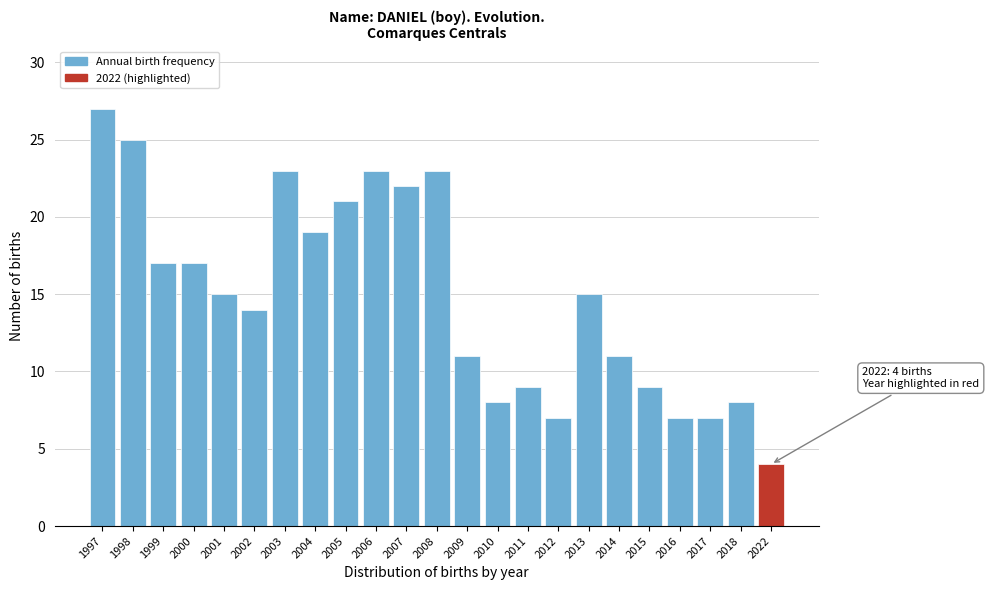

Reading right to left, list all the values displayed in this chart.

2022=4	2018=8	2017=7	2016=7	2015=9	2014=11	2013=15	2012=7	2011=9	2010=8	2009=11	2008=23	2007=22	2006=23	2005=21	2004=19	2003=23	2002=14	2001=15	2000=17	1999=17	1998=25	1997=27